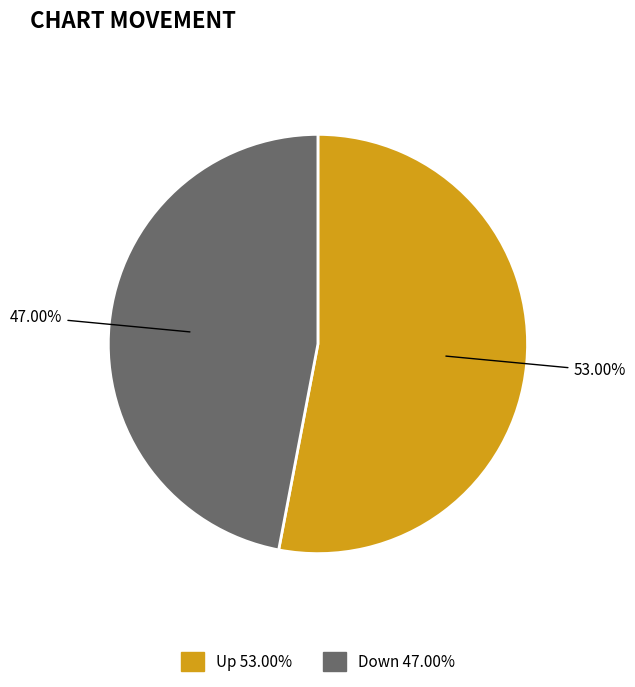

What percentage is NOT represented by Down?

53.0%